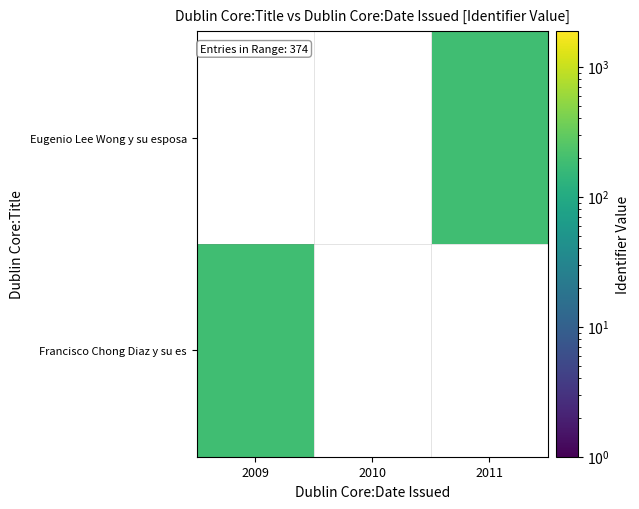

What is the approximate value of Francisco Chong Diaz y su es at 2009?

188.0